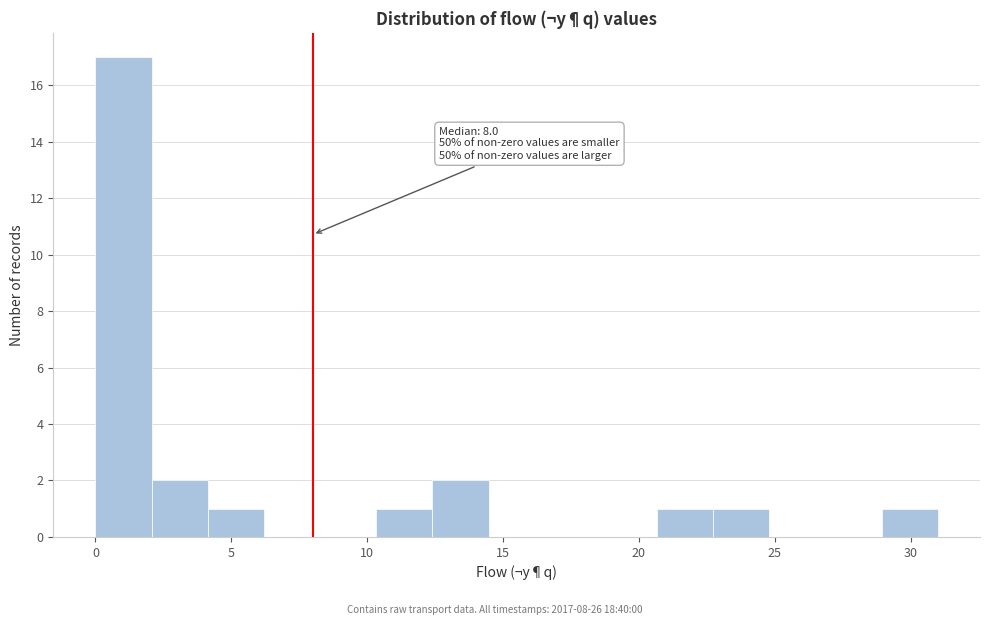

Over which range of the x-axis is the bar tallest?

0.0 to 2.0